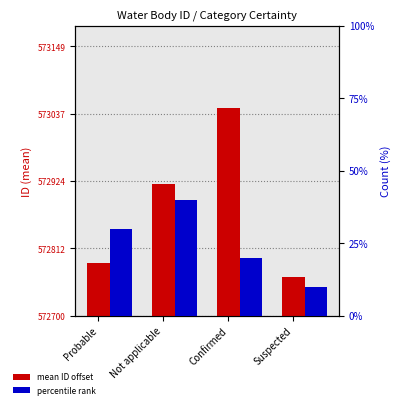

List the series in order of their overall mean, highest first.

mean ID offset, percentile rank